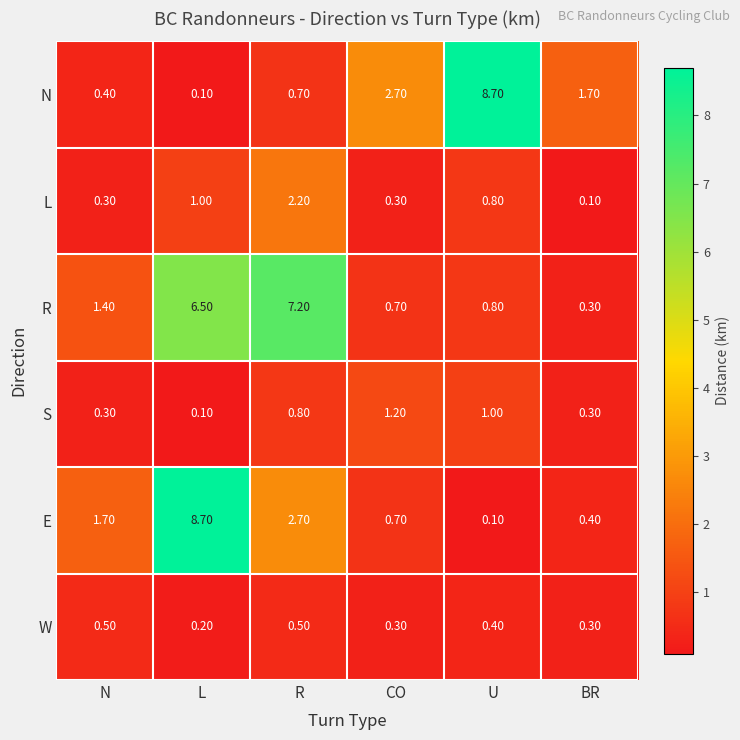

Which category has the lowest value in the W series?

L